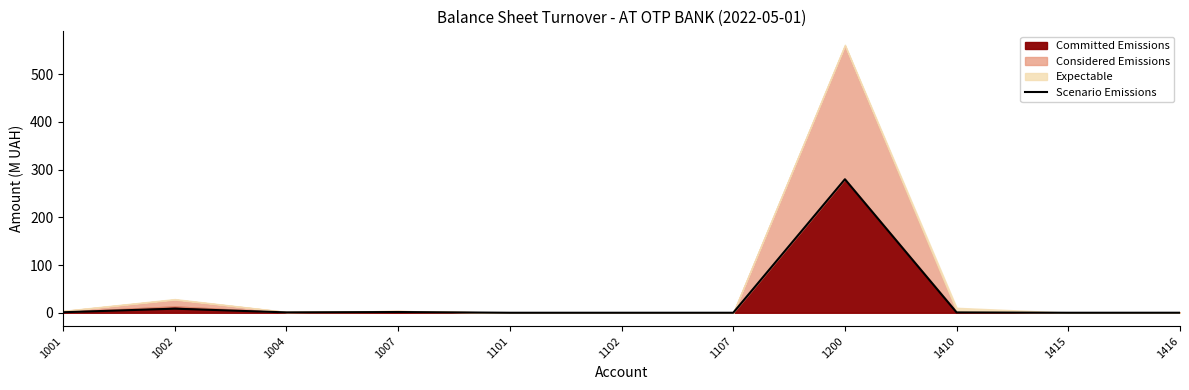

What is the difference between the values at 1107 and 1001?

1.1